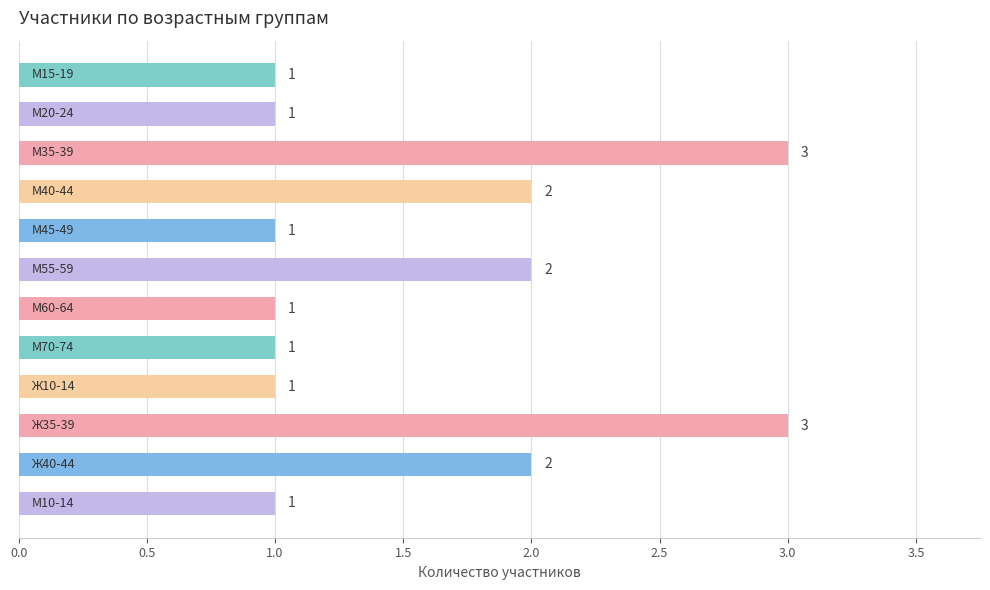

How many values exceed 1?

5